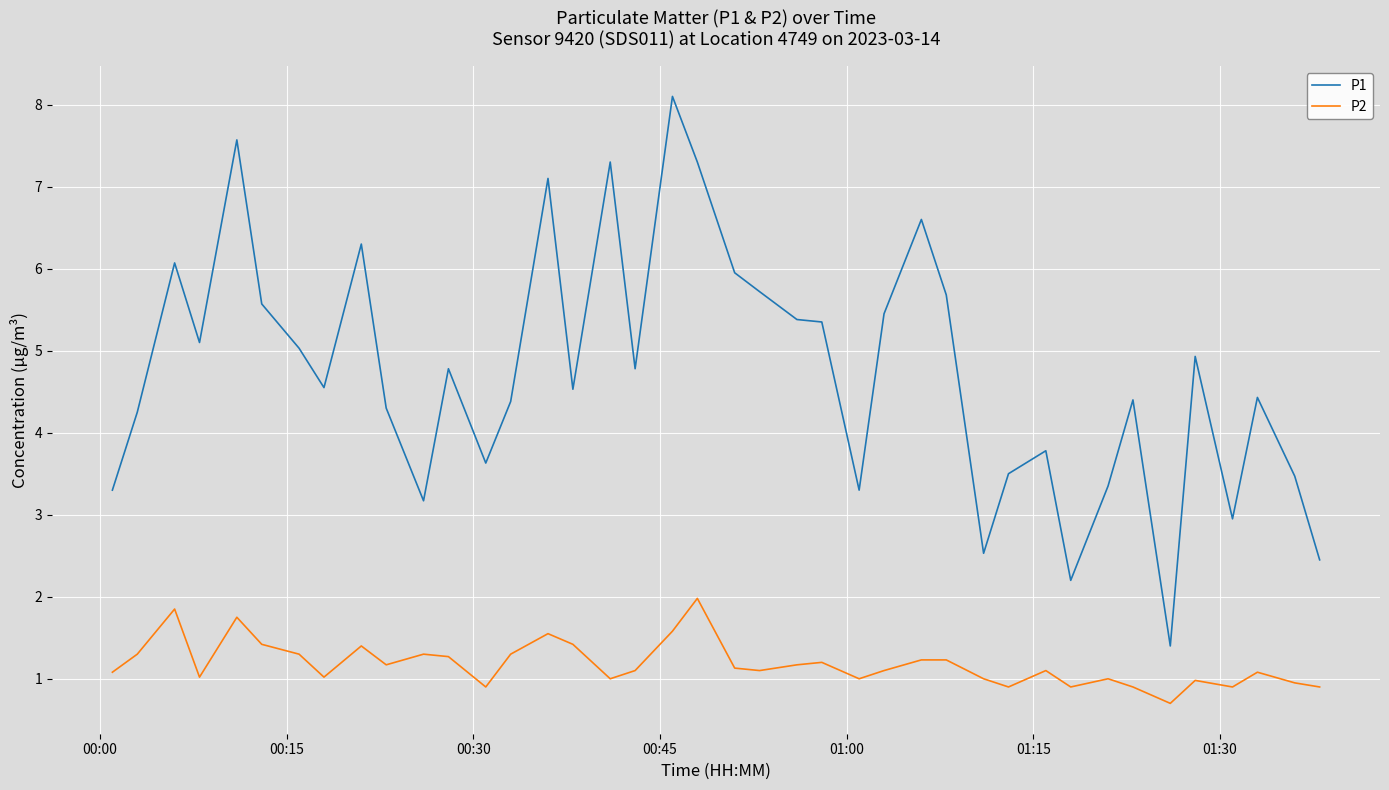

Rank the series by their average value, from lowest to highest.

P2, P1